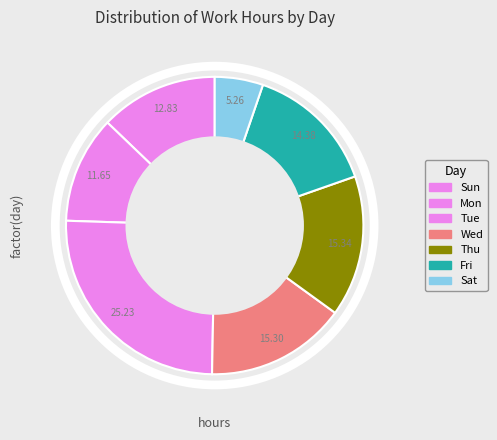

How many segments does this pie chart have?

7